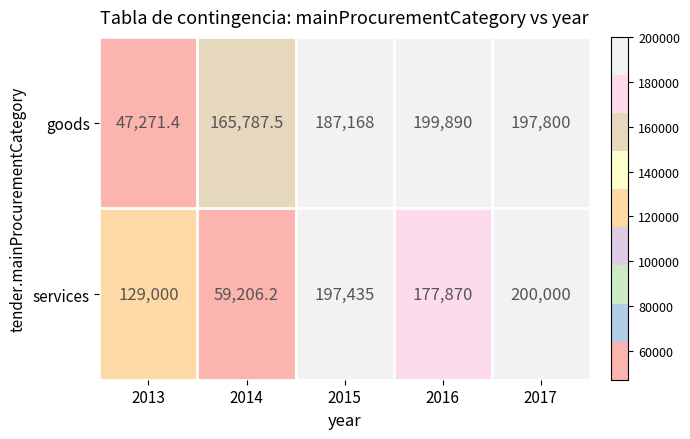

Reading left to right, what are all the values shown in this chart?

goods: 2013=47271.4	2014=165787.5	2015=187168.0	2016=199890.0	2017=197800.0
services: 2013=129000.0	2014=59206.2	2015=197435.0	2016=177870.0	2017=200000.0